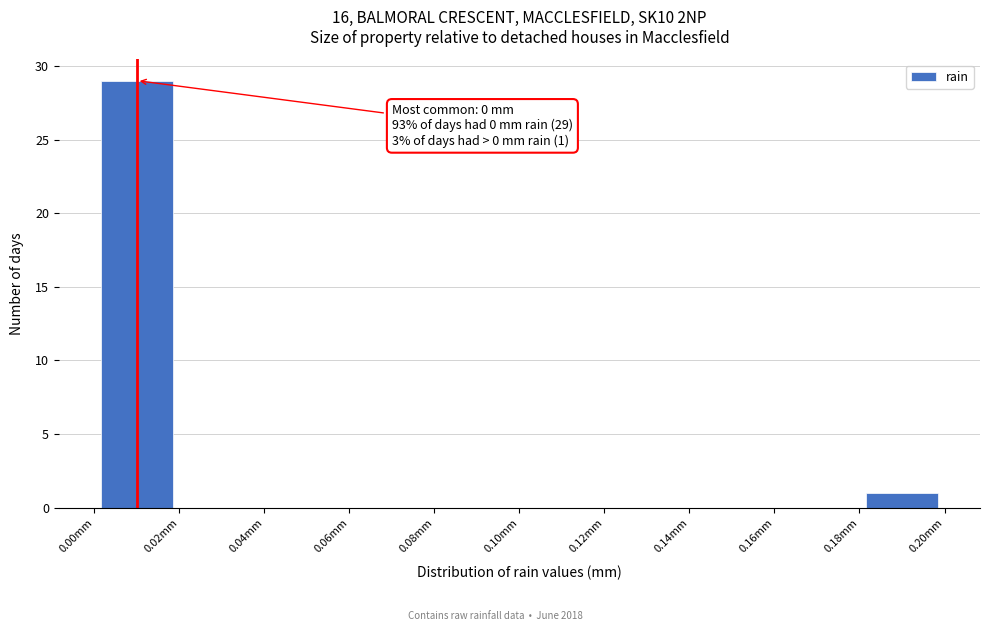

Over which range of the x-axis is the bar tallest?

0.00 to 0.02